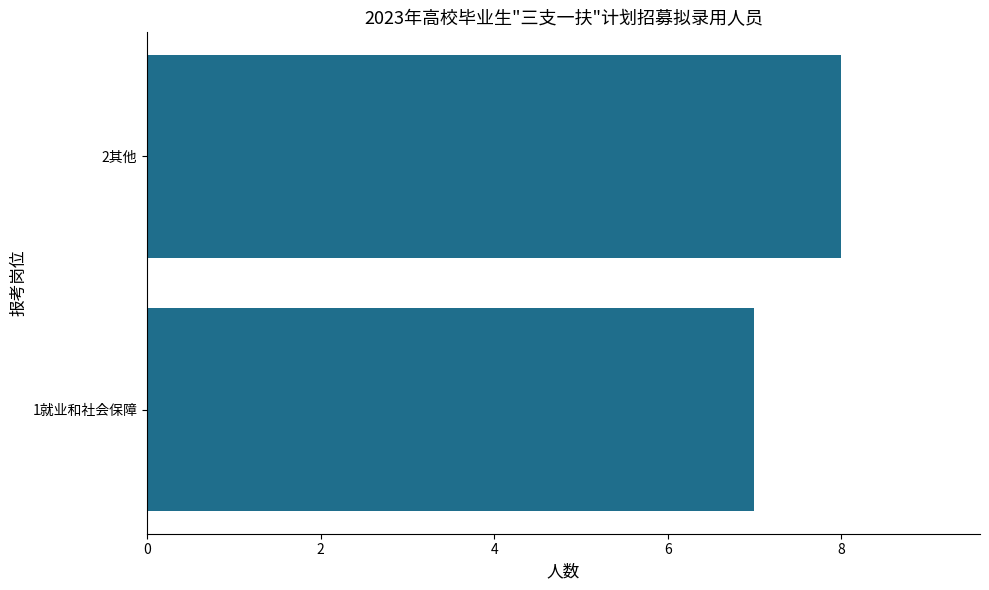

List the labels in order of value, smallest first.

1就业和社会保障, 2其他